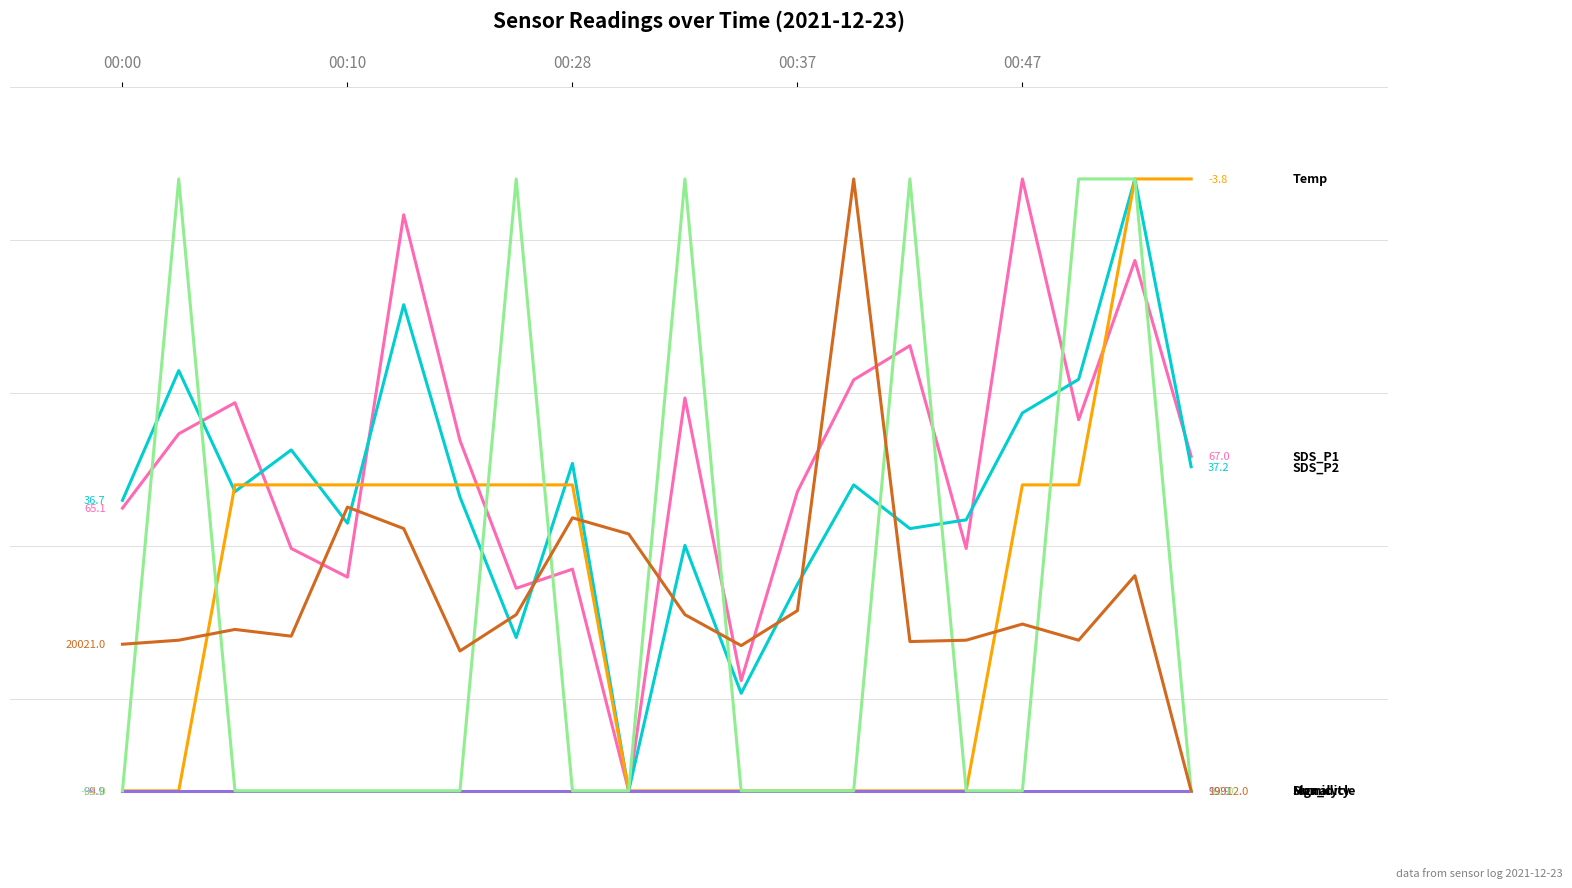

Does the chart display data point markers on the line(s)?

No